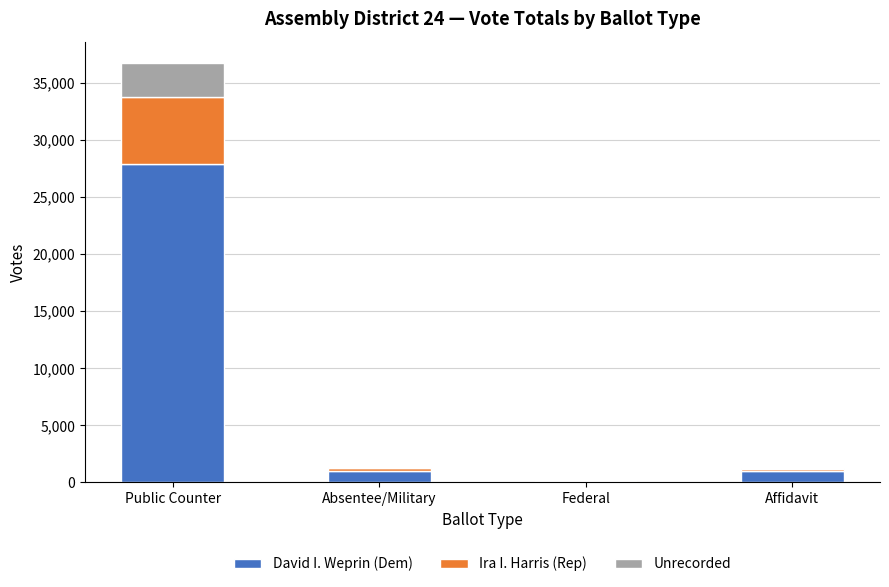

True or false: David I. Weprin (Dem) has a value of 1035 at Absentee/Military.

True